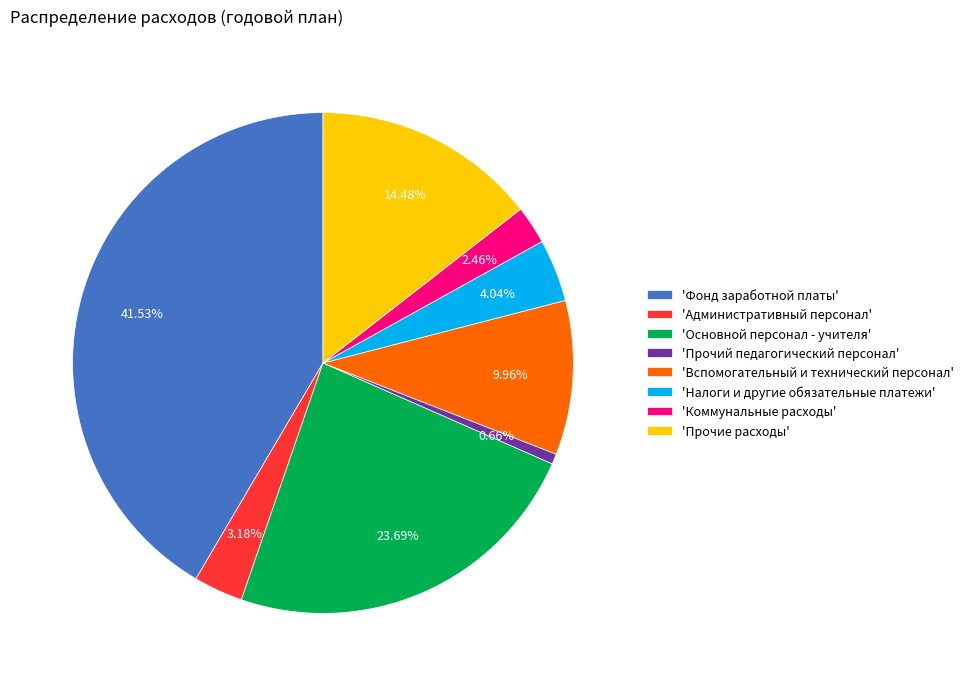

Rank the categories by value from highest to lowest.

'Фонд заработной платы', 'Основной персонал - учителя', 'Прочие расходы', 'Вспомогательный и технический персонал', 'Налоги и другие обязательные платежи', 'Административный персонал', 'Коммунальные расходы', 'Прочий педагогический персонал'